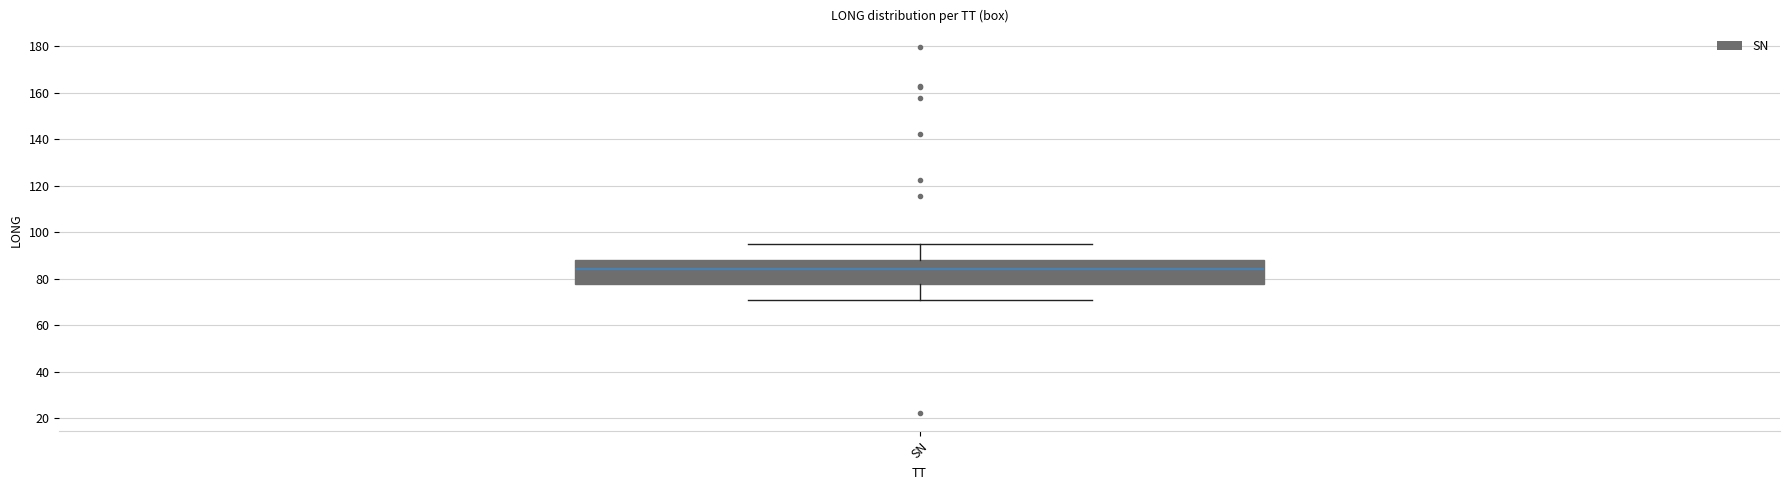

Transcribe this box plot: give where the median line is, the range the box spans, and where the two whiskers end, as read against the y-axis. The values are not printed on the chart, so give them approximately, as read against the axis.

median 84, box 78 to 88, whiskers 72 to 96